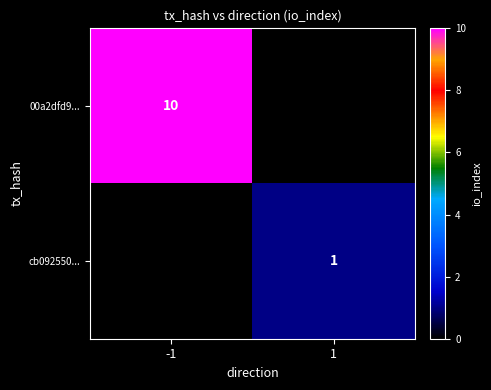

The cb092550... series shows 1 at 1. True or false?

True